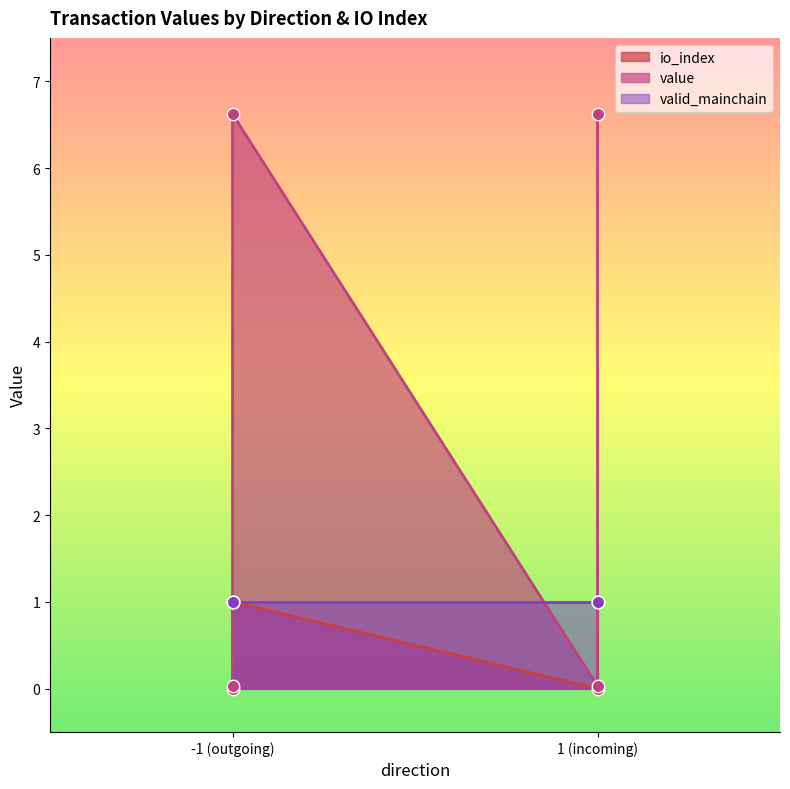

Which series has the largest Y range (max minus min)?

value